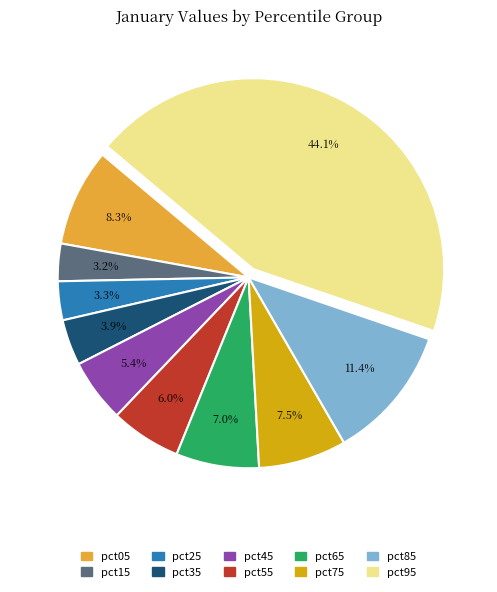

What is the largest slice in the pie chart?

pct95